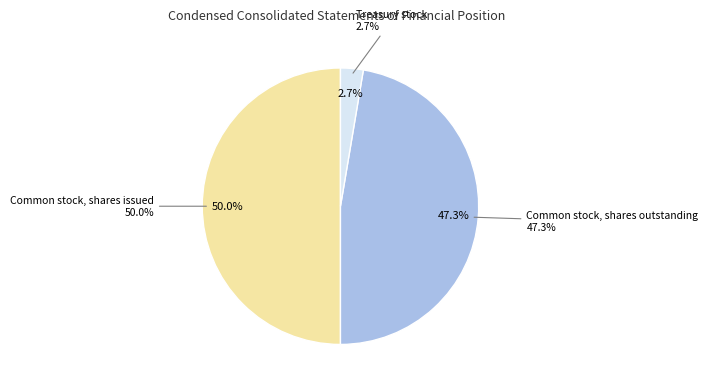

How much of the chart is everything except Common stock, shares outstanding?

52.7%